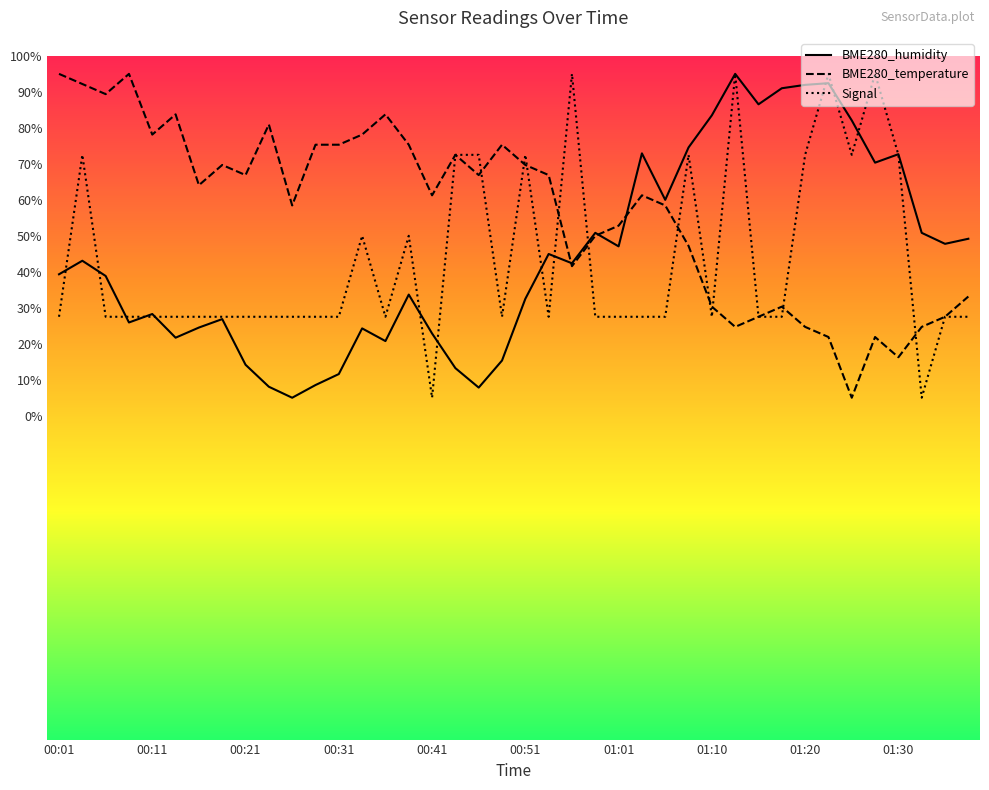

What are all the series names shown in the legend?

BME280_humidity, BME280_temperature, Signal